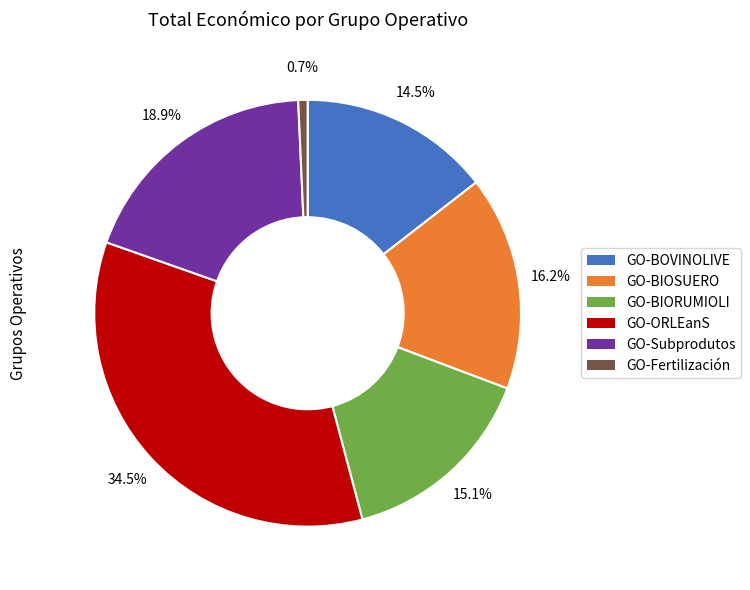

Rank the categories by value from highest to lowest.

GO-ORLEanS, GO-Subprodutos, GO-BIOSUERO, GO-BIORUMIOLI, GO-BOVINOLIVE, GO-Fertilización